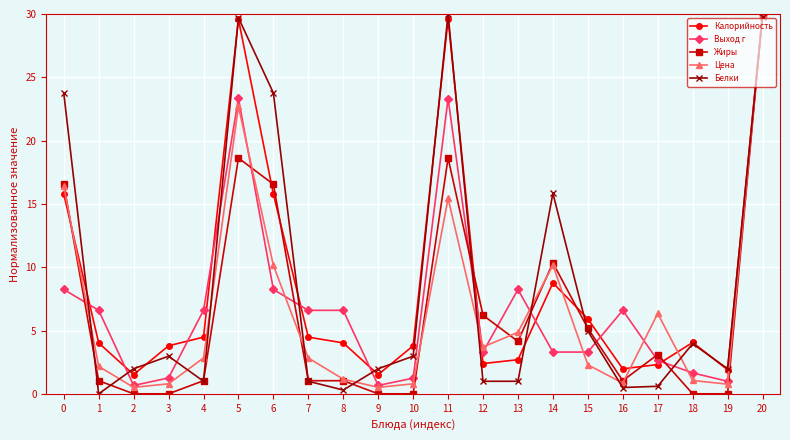

What is the value of the Цена point at the 11th from the left?

0.8